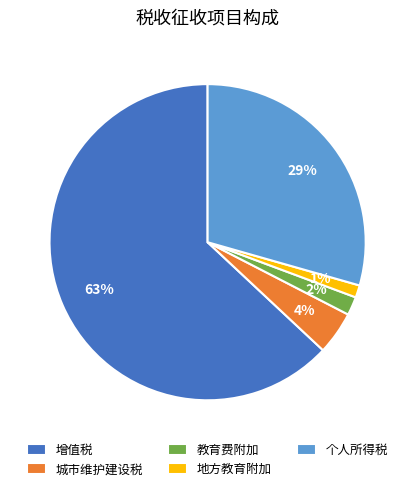

Rank the categories by value from highest to lowest.

增值税, 个人所得税, 城市维护建设税, 教育费附加, 地方教育附加